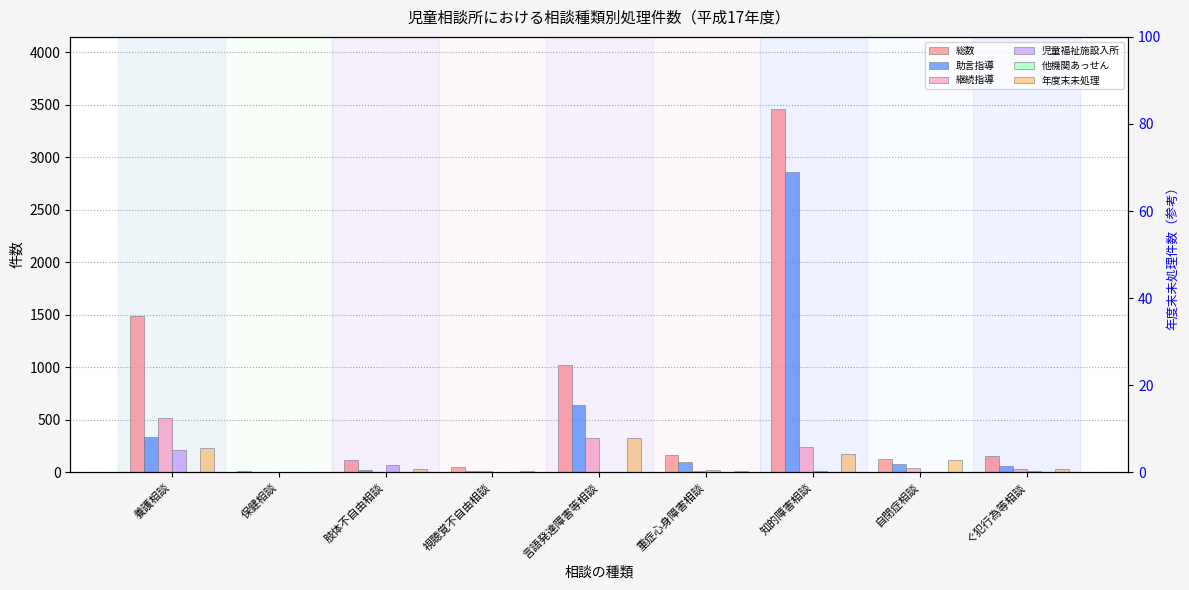

True or false: 児童福祉施設入所 has a value of 12 at 知的障害相談.

False